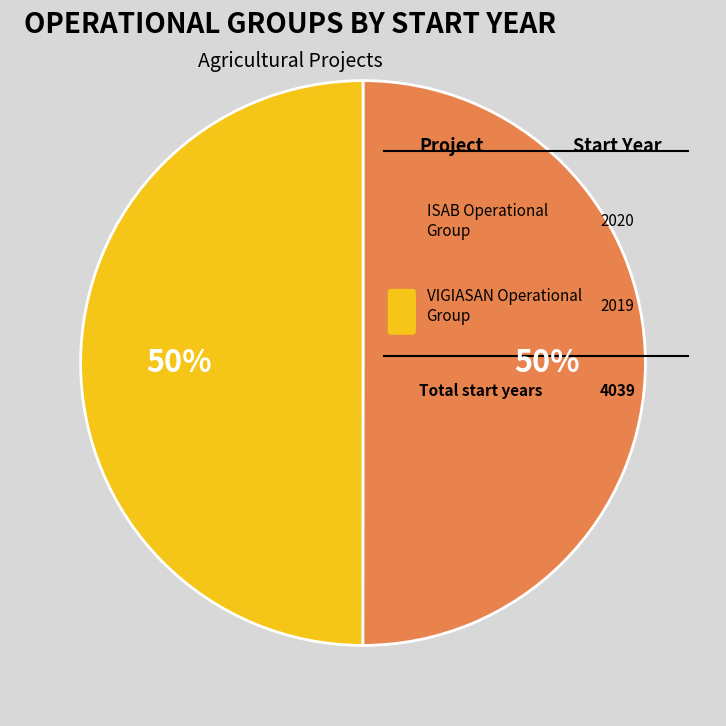

Combined, what portion of the pie is VIGIASAN Operational Group and ISAB Operational Group?

100.0%